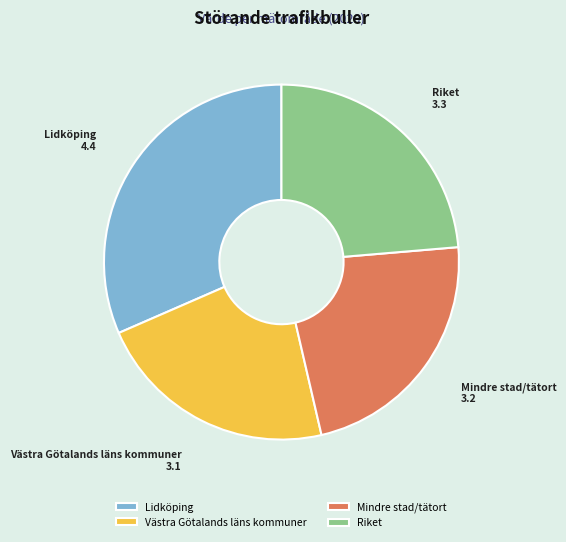

What is the ratio of the value at Lidköping to the value at Mindre stad/tätort?

1.4